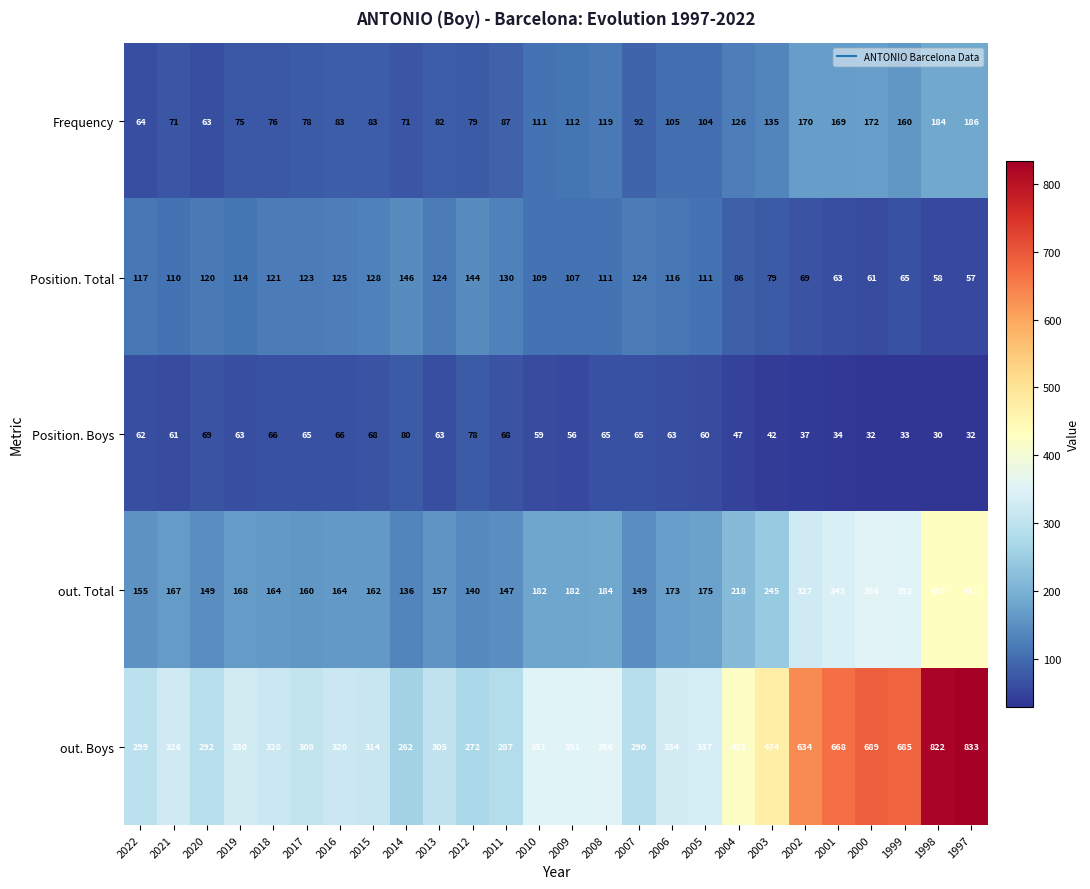

Which category has the lowest value across all series?

1998